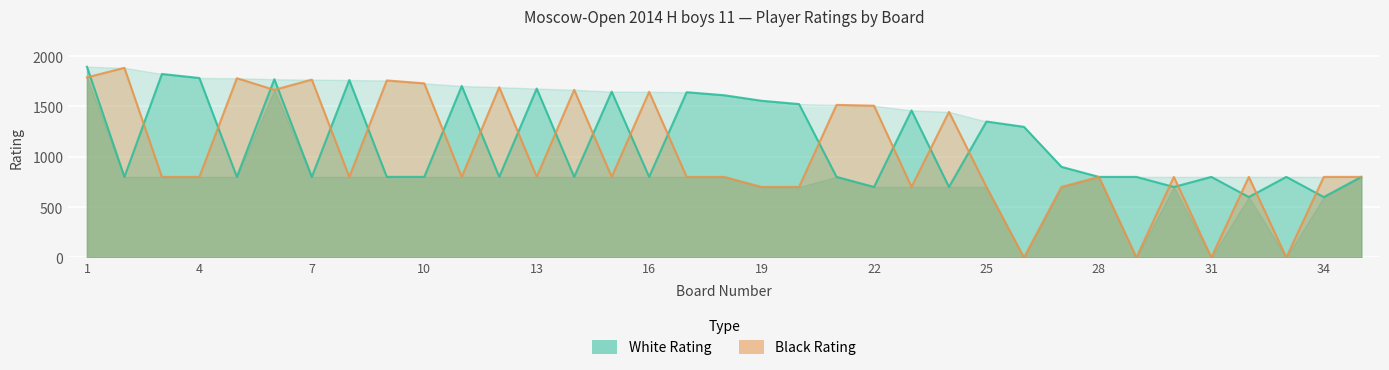

What is the value of the White Rating point at the 29th from the left?

800